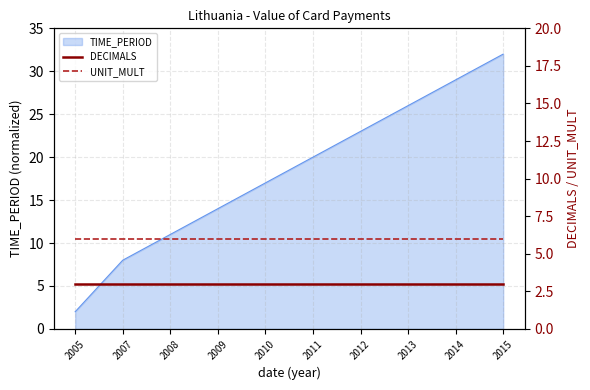

Is the value of UNIT_MULT at 2009 greater than the value of DECIMALS at 2010?

Yes